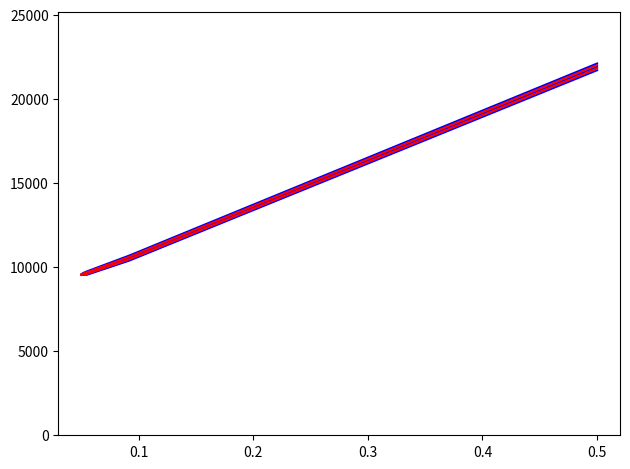

Is it true that id_blue_2 equals 16819 at 0.0?

False